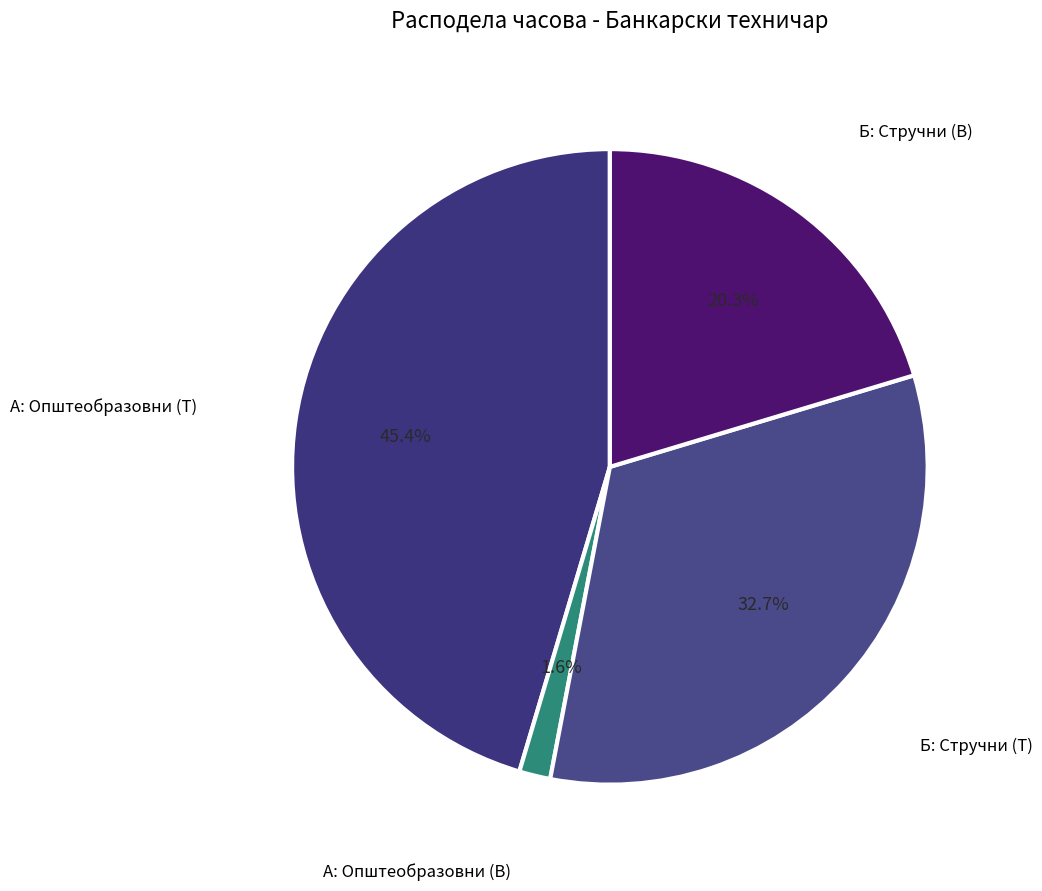

Does Б: Стручни (T) represent more than half of the total?

No